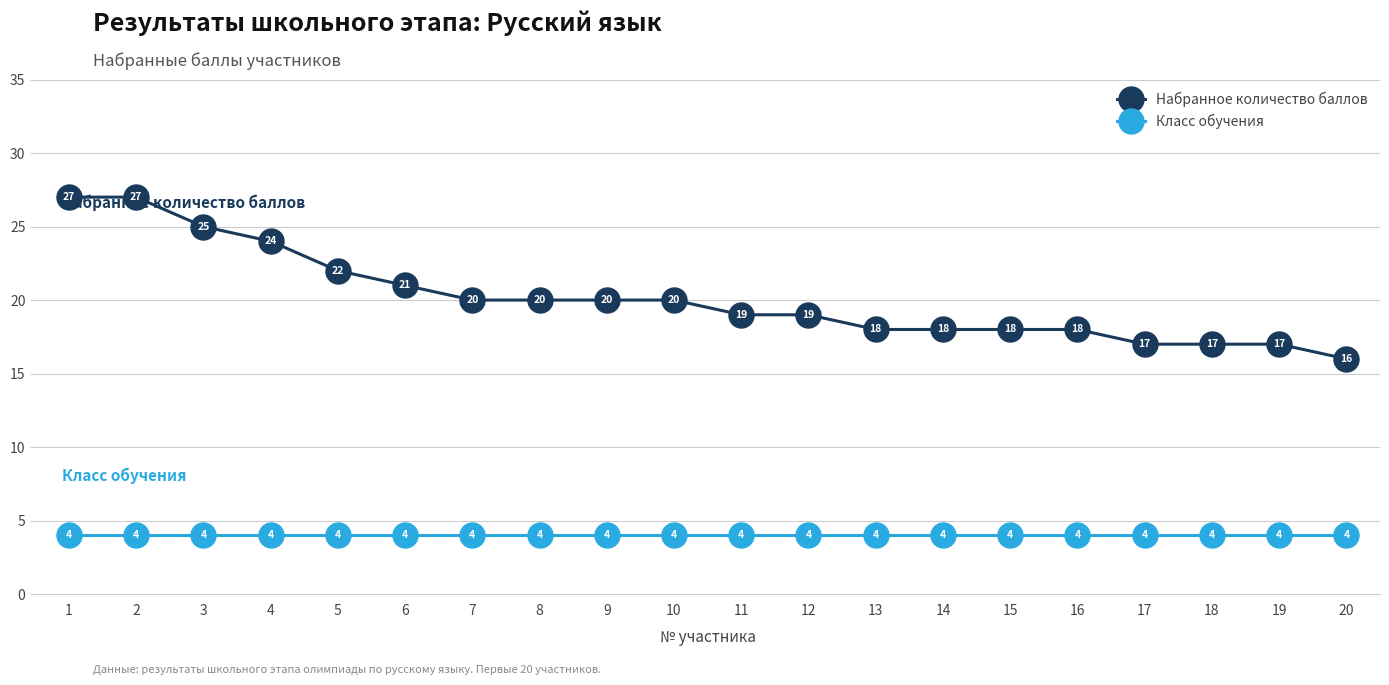

At which label does Набранное количество баллов first exceed 20?

1